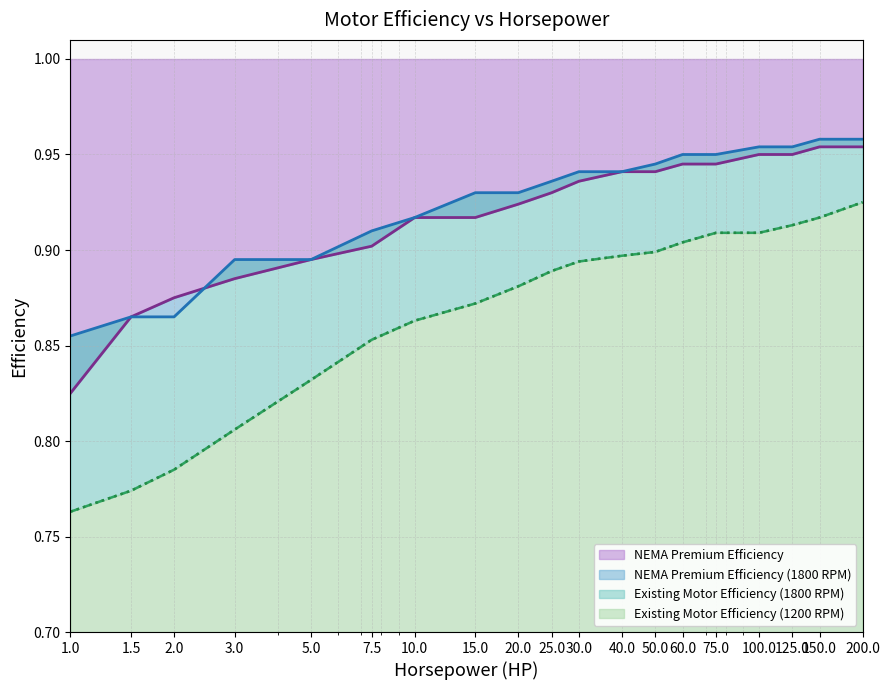

At which category does the chart reach its peak across all series?

150